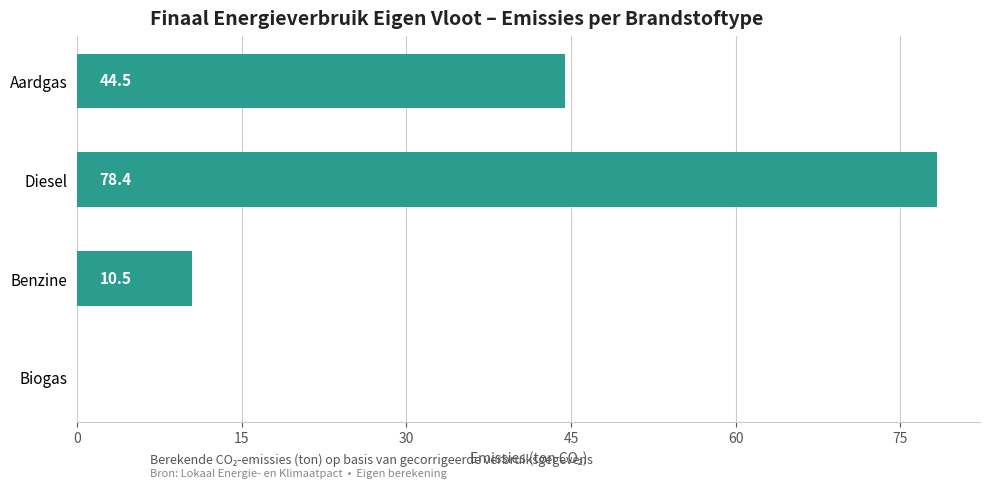

The value at Aardgas is 65.8. True or false?

False